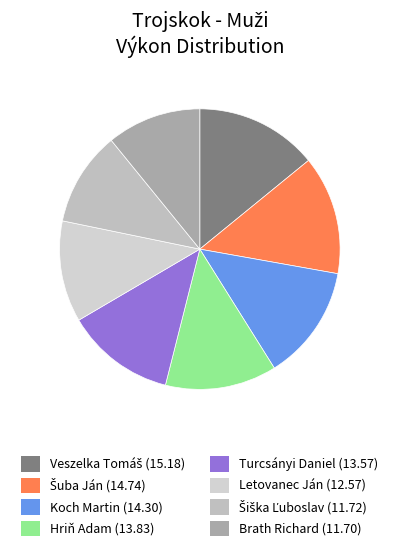

Count the number of slices in the pie.

8